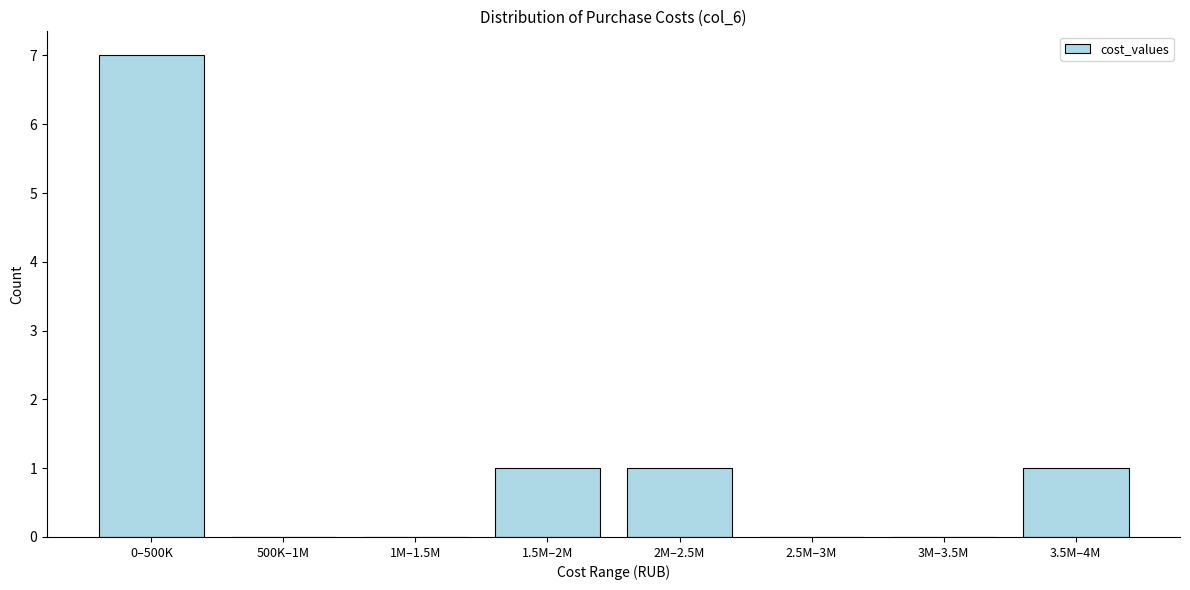

Reading left to right, extract all data points from this chart.

0–500K=7	500K–1M=0	1M–1.5M=0	1.5M–2M=1	2M–2.5M=1	2.5M–3M=0	3M–3.5M=0	3.5M–4M=1